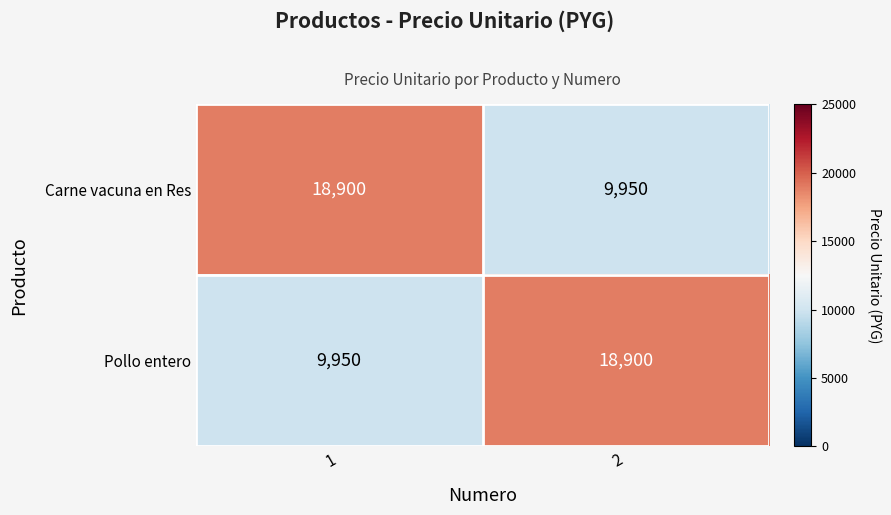

Read the Pollo entero value at 1, to the nearest 100.

10000